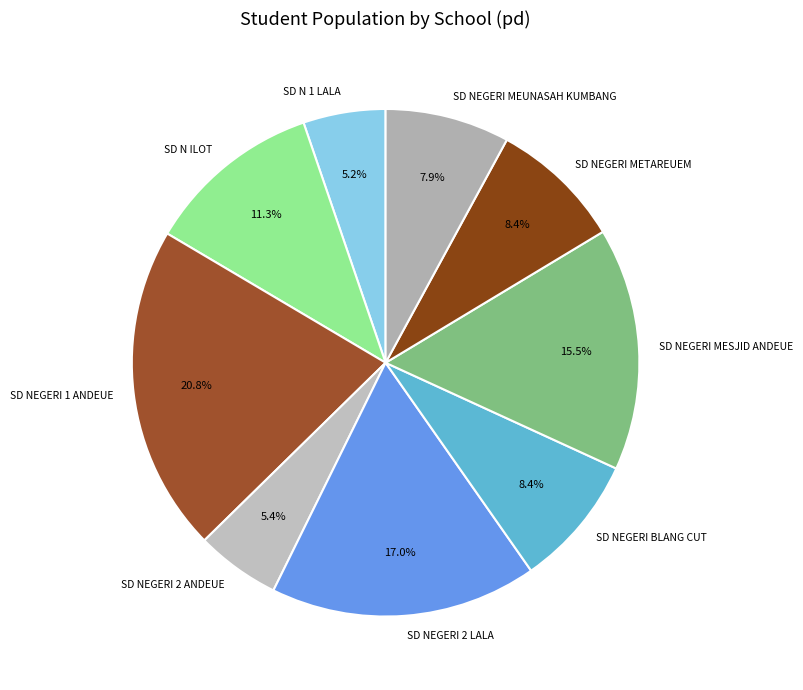

How many slices are in this pie chart?

9